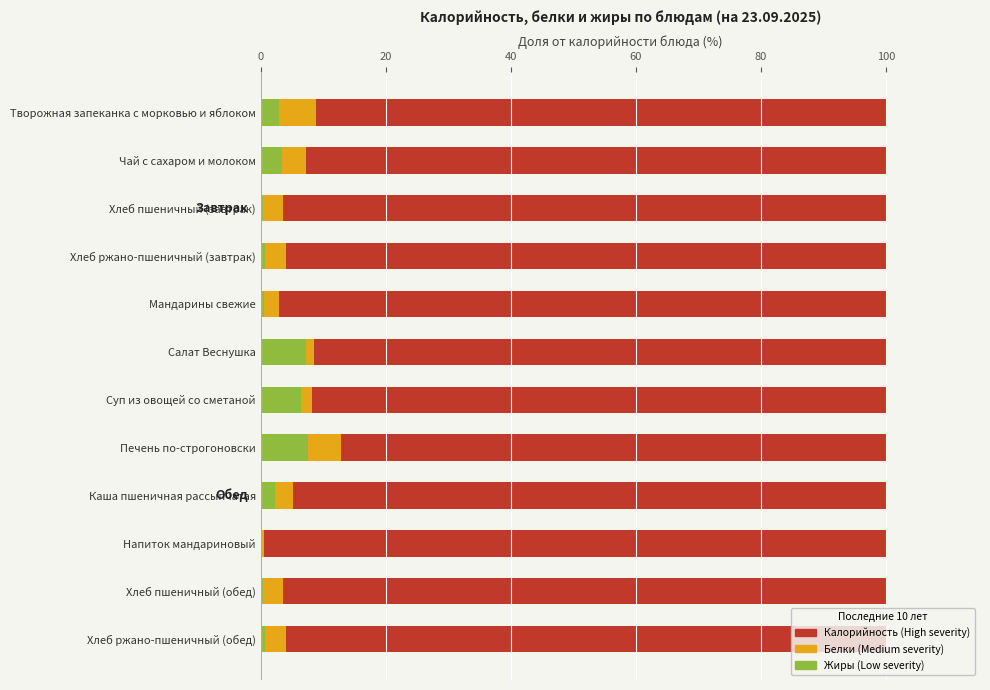

What are all the series names shown in the legend?

Калорийность (High severity), Белки (Medium severity), Жиры (Low severity)